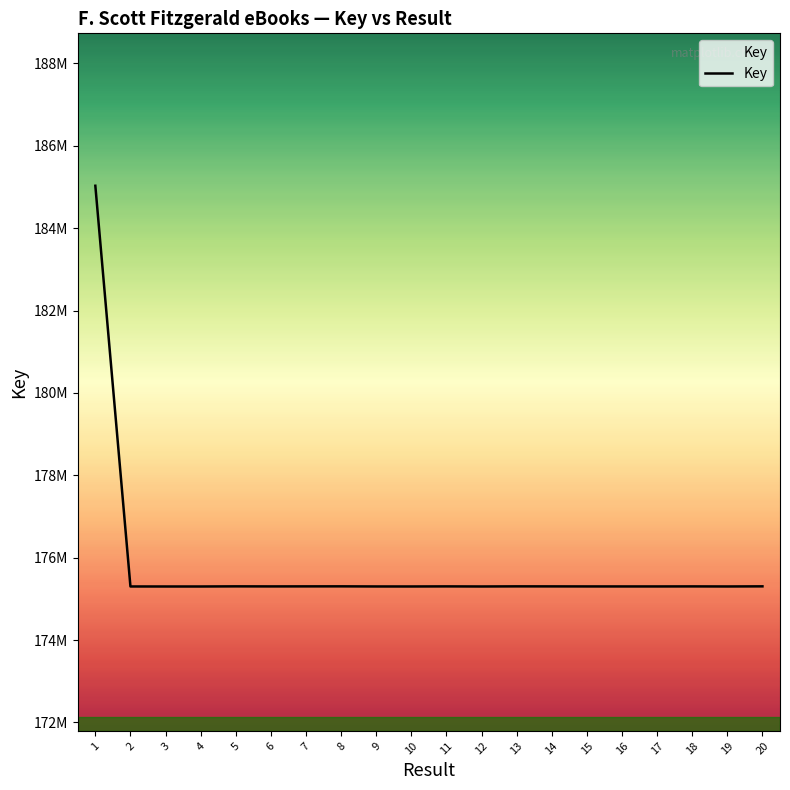

Does the chart have visible grid lines?

No